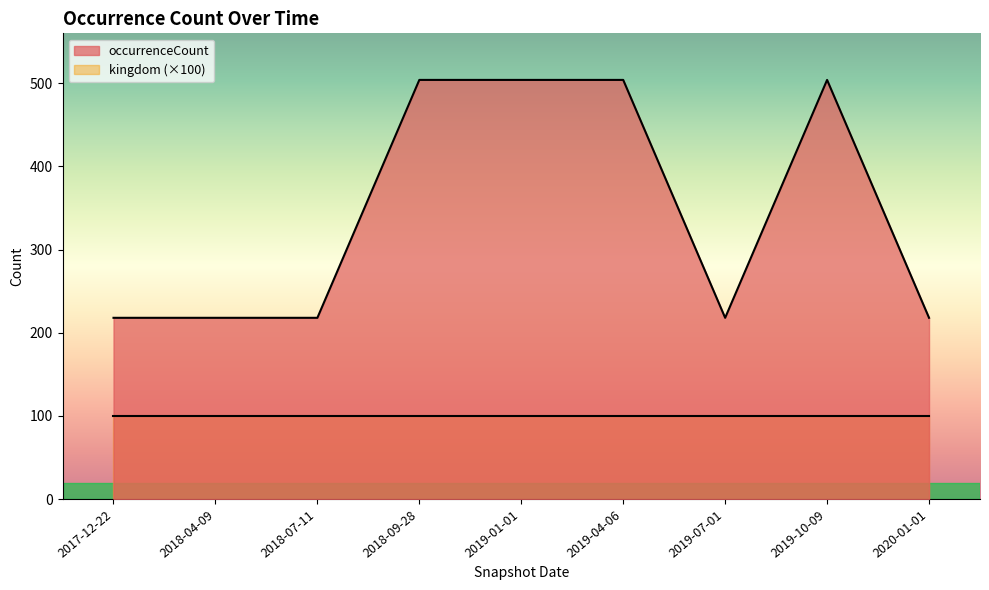

The value at 2018-07-11 is 218. True or false?

True